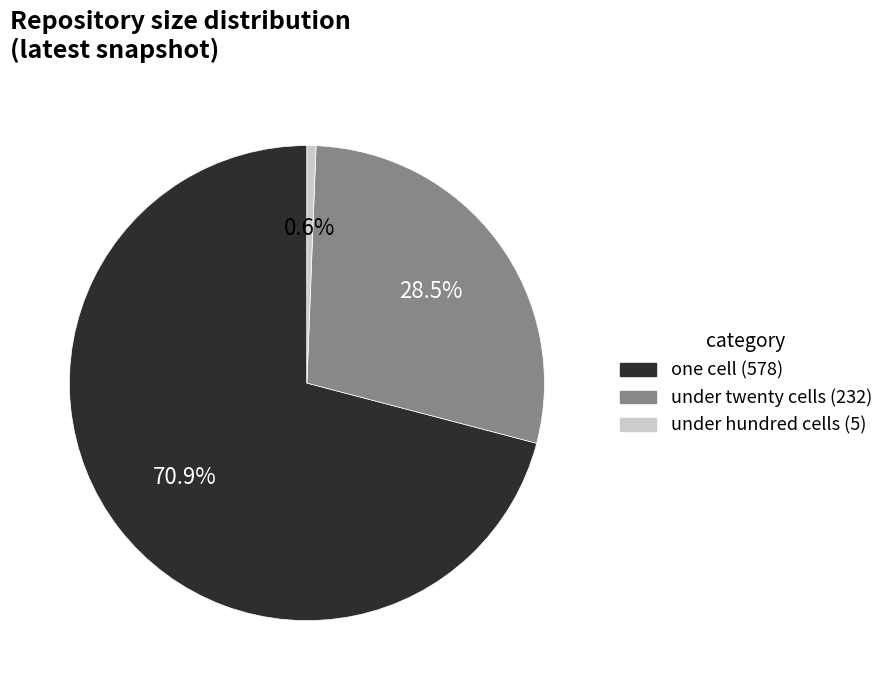

Count the number of slices in the pie.

3